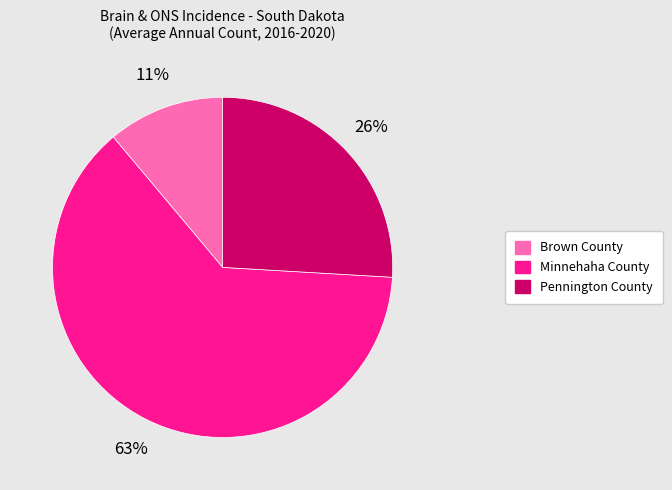

What is the smallest slice in the pie chart?

Brown County